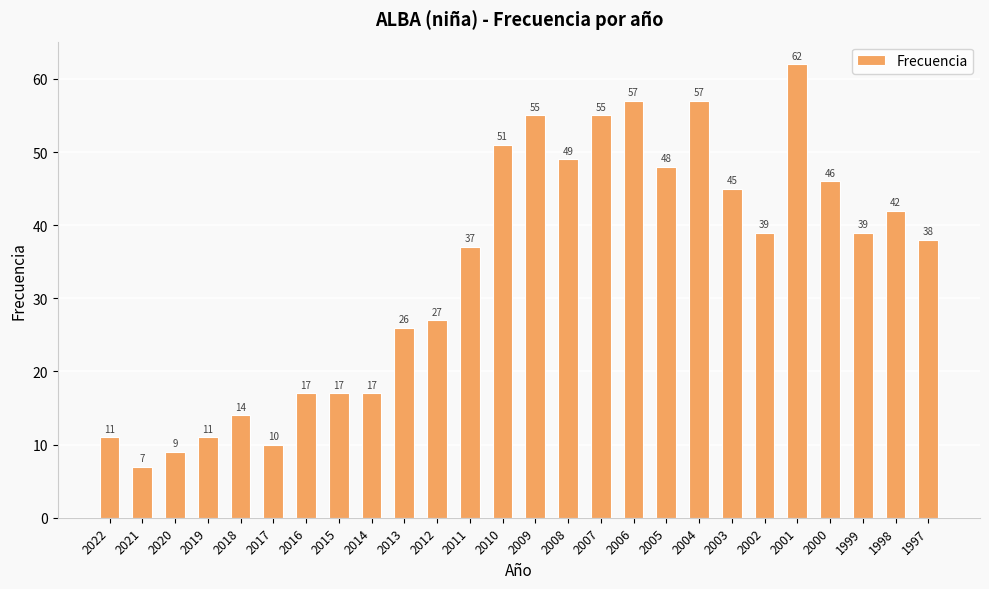

What is the greatest value displayed?

62